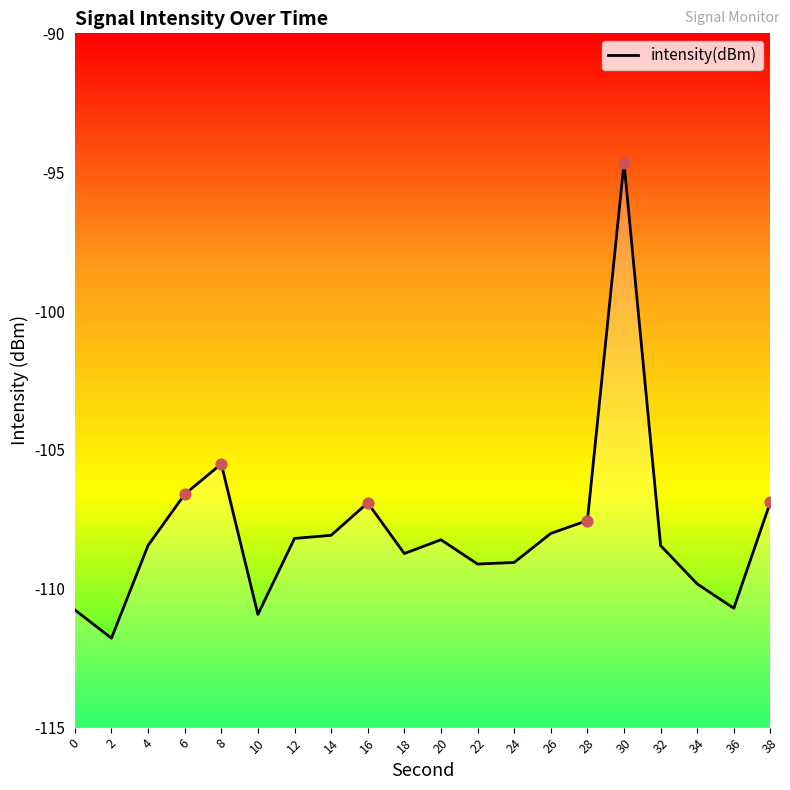

What is the change in value from 2 to 6?

+5.2